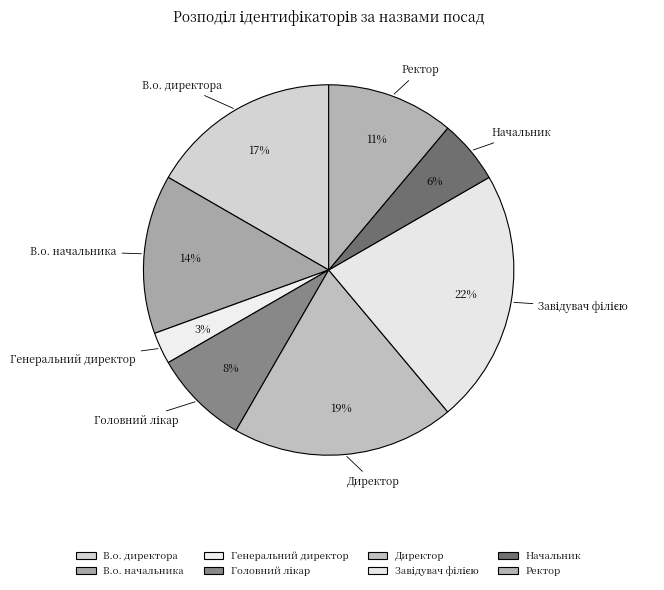

To the nearest percent, what is the average slice percentage?

12%